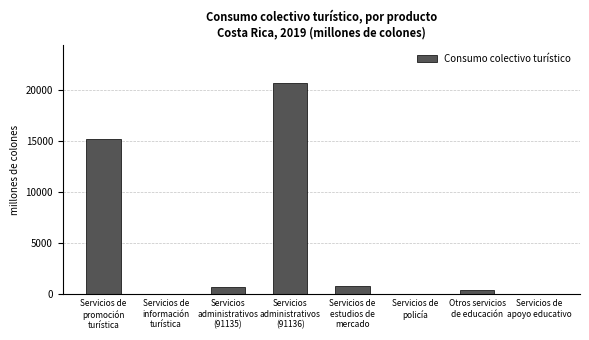

True or false: the data shows 737.9 at Servicios
administrativos
(91135).

True